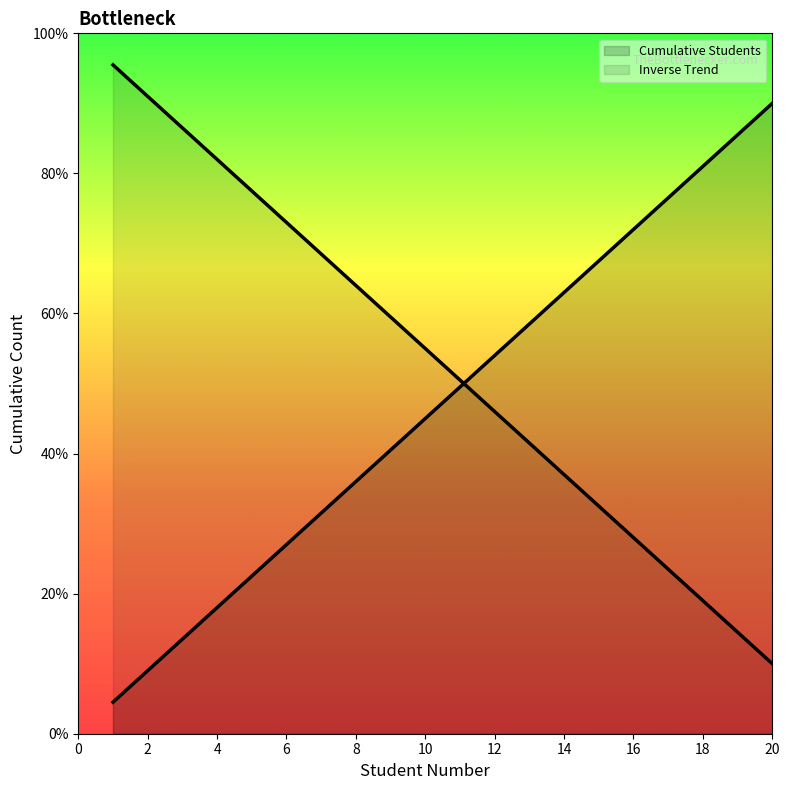

Does the chart display data point markers on the line(s)?

No